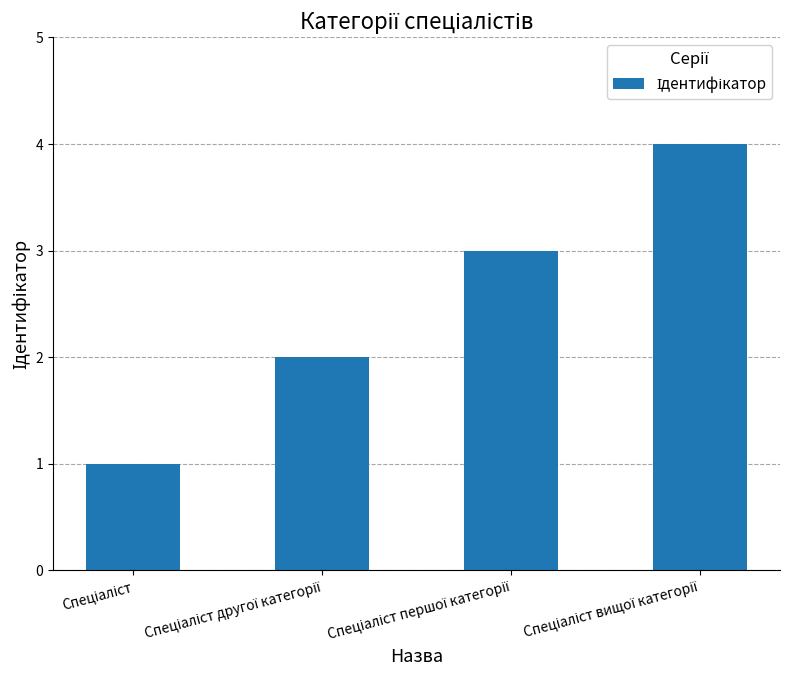

What is the maximum value shown in the chart?

4